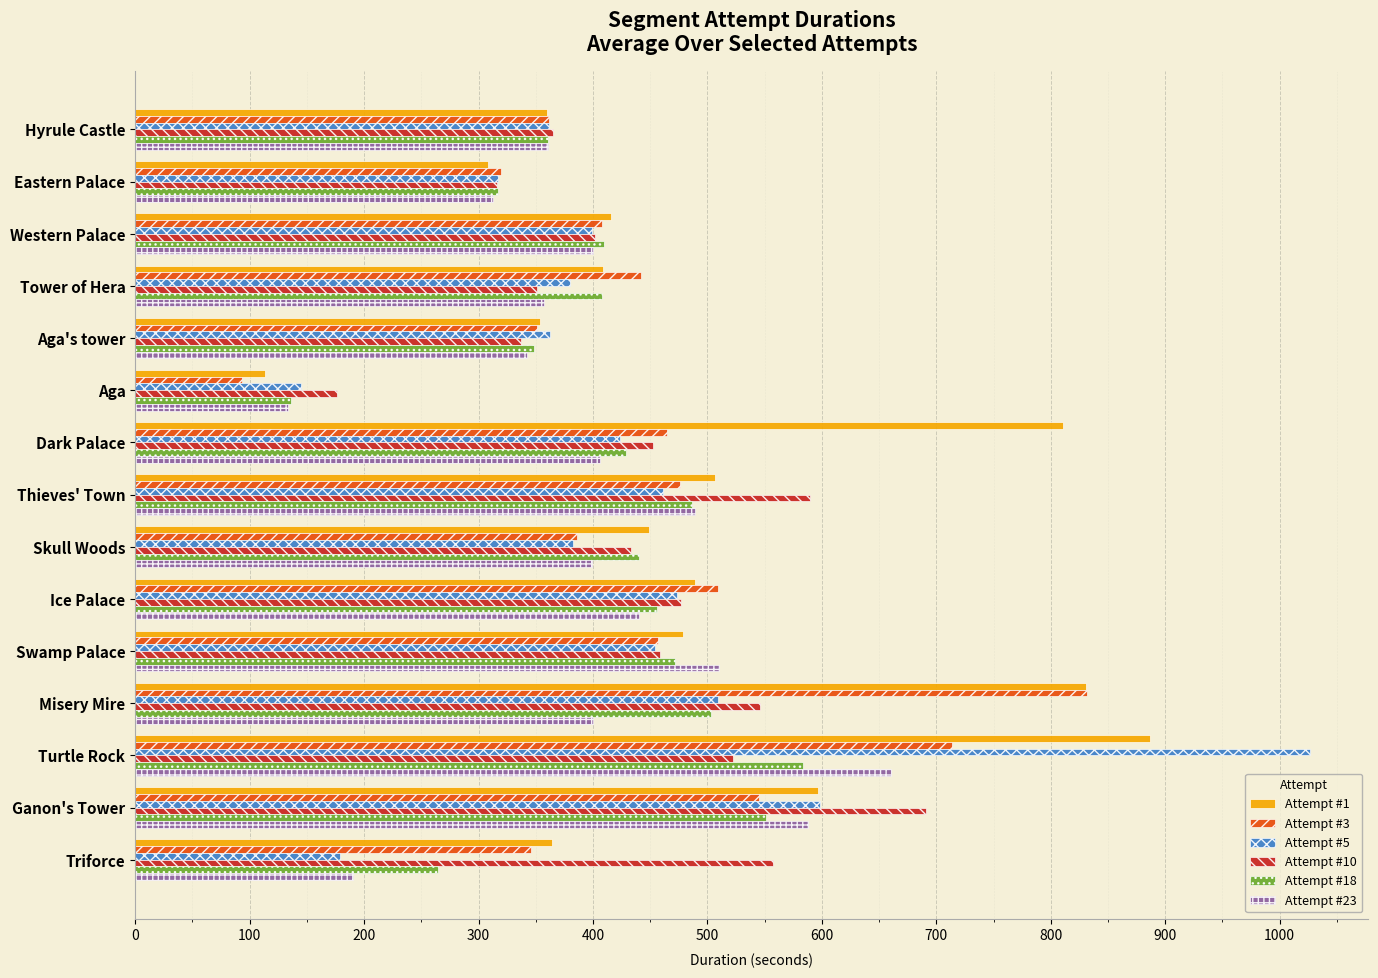

What value does the Attempt #1 series have at Thieves' Town?

506.2